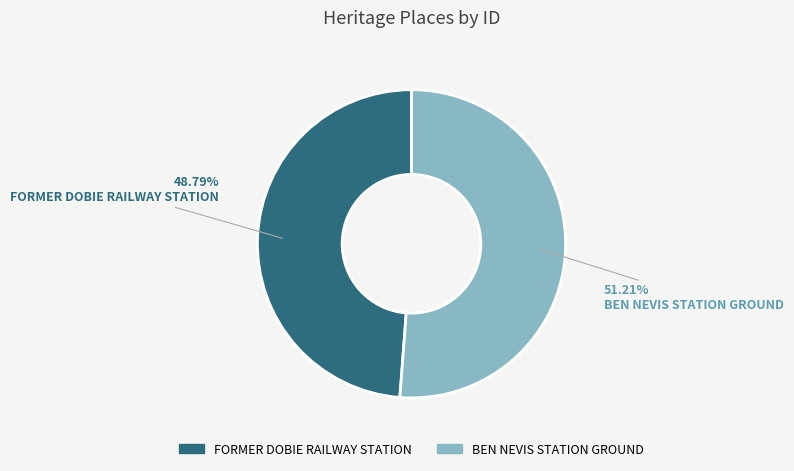

To the nearest percent, what is the difference between the BEN NEVIS STATION GROUND and FORMER DOBIE RAILWAY STATION slice percentages?

2%